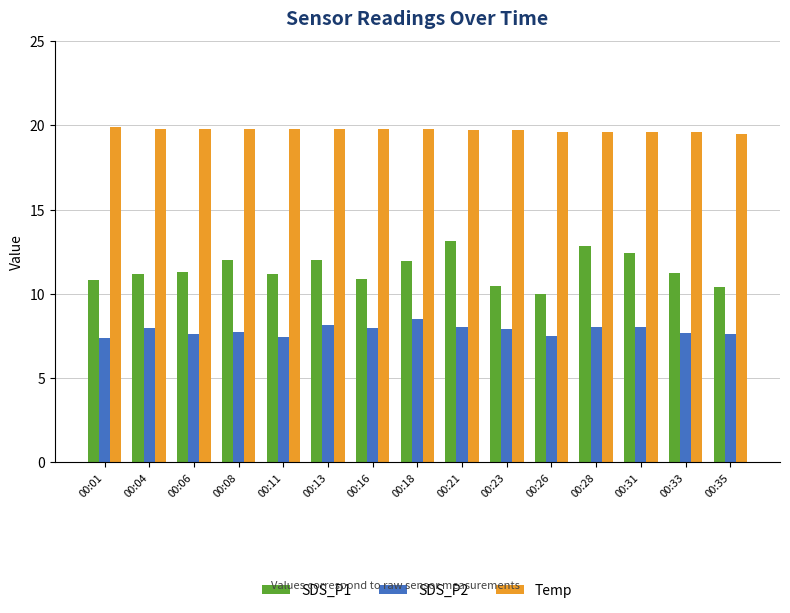

True or false: Temp has a value of 26.5 at 00:06.

False